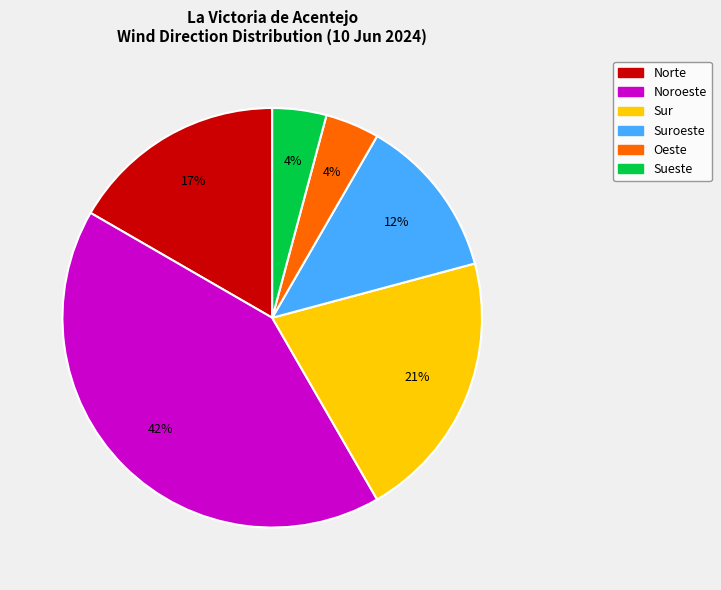

Do Sur and Suroeste together represent more than half of the pie?

No